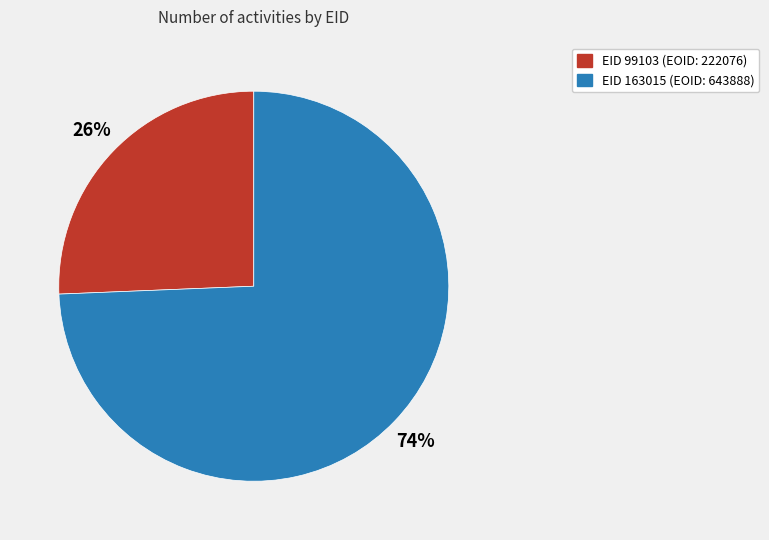

Which has a higher value, EID 99103 (EOID: 222076) or EID 163015 (EOID: 643888)?

EID 163015 (EOID: 643888)